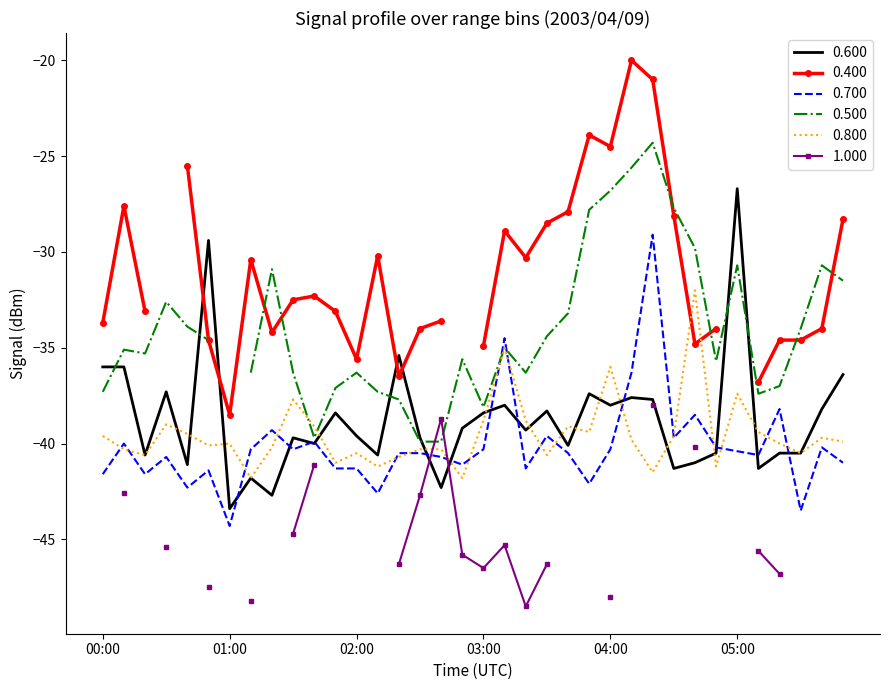

At which label does 0.800 reach its peak?

04:40